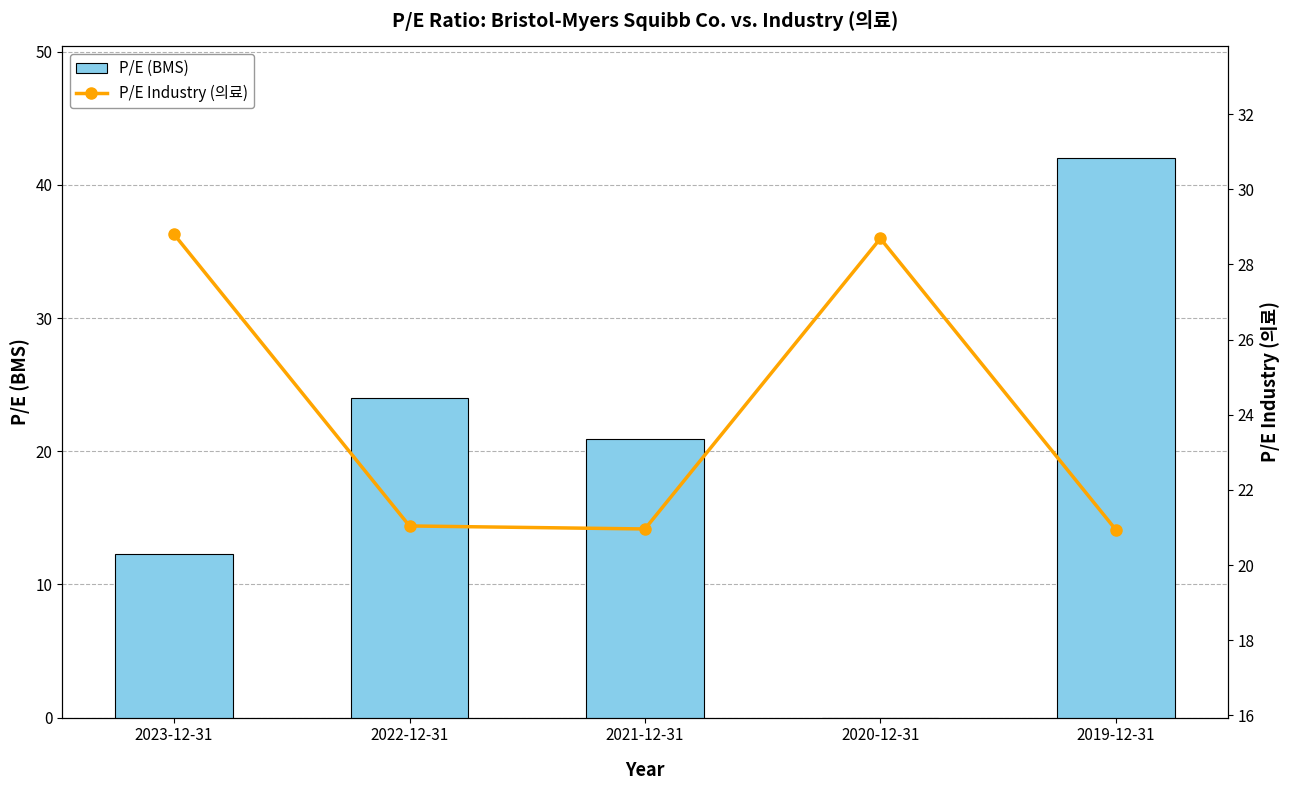

How many values in the P/E Industry (의료) series exceed 21?

3